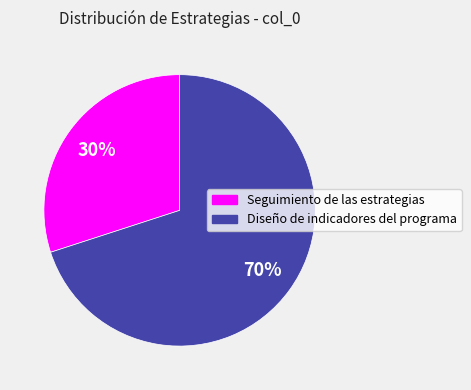

To the nearest percent, what is the average slice percentage?

50%